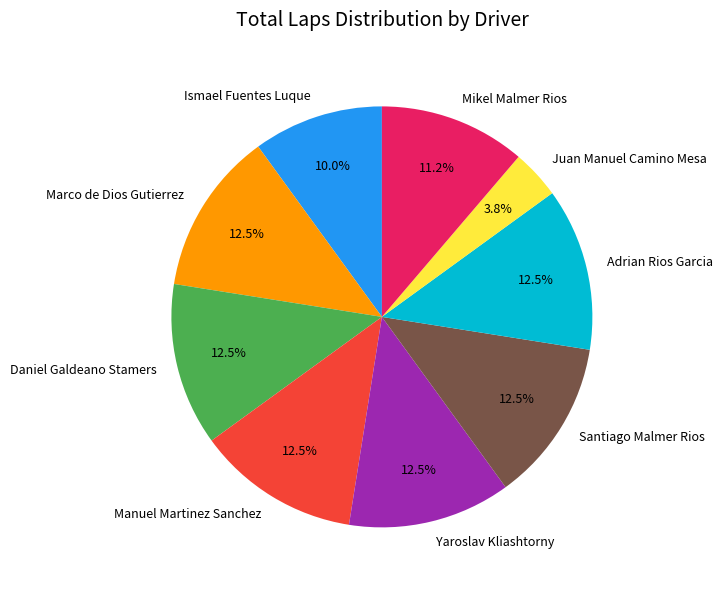

To the nearest percent, what is the average slice percentage?

11%